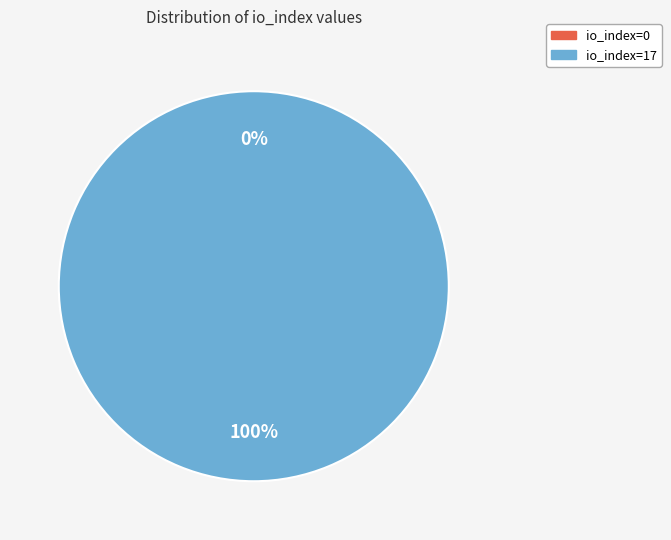

Count the number of slices in the pie.

2